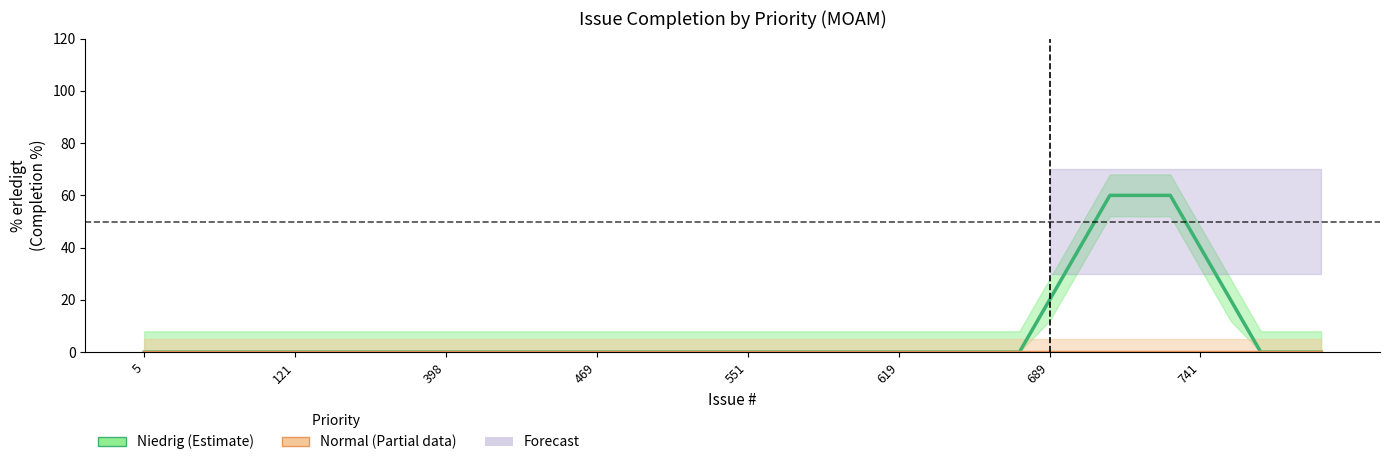

True or false: Normal (Partial) and Niedrig (Estimate) cross at least once.

False